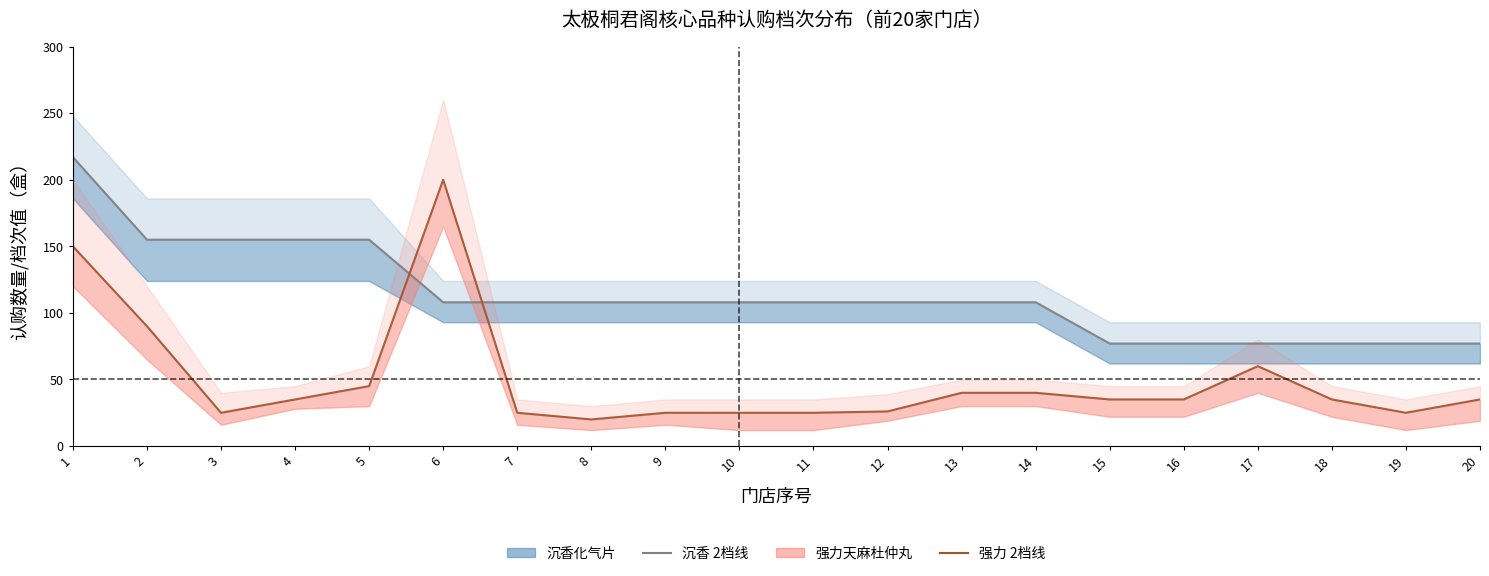

Reading left to right, what are all the values shown in this chart?

沉香化气片 2档: 217	155	155	155	155	108	108	108	108	108	108	108	108	108	77	77	77	77	77	77
强力天麻杜仲丸 2档: 150	90	25	35	45	200	25	20	25	25	25	26	40	40	35	35	60	35	25	35